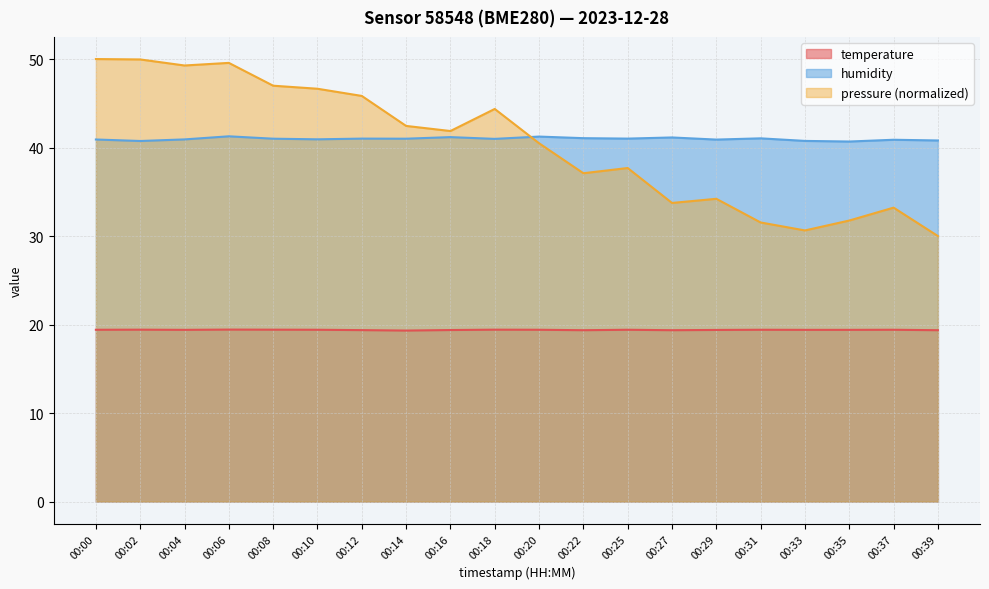

Where is temperature nearest to the value 19?

00:14